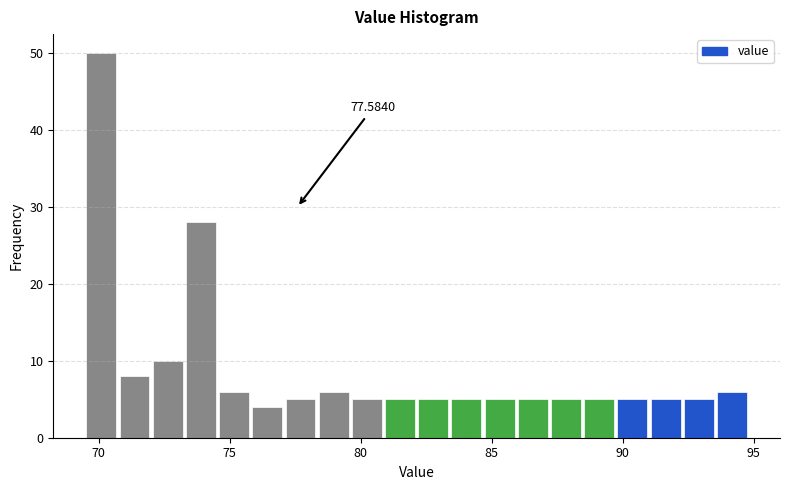

Read against the x-axis, roughly where is the centre of the tallest bar?

70.0